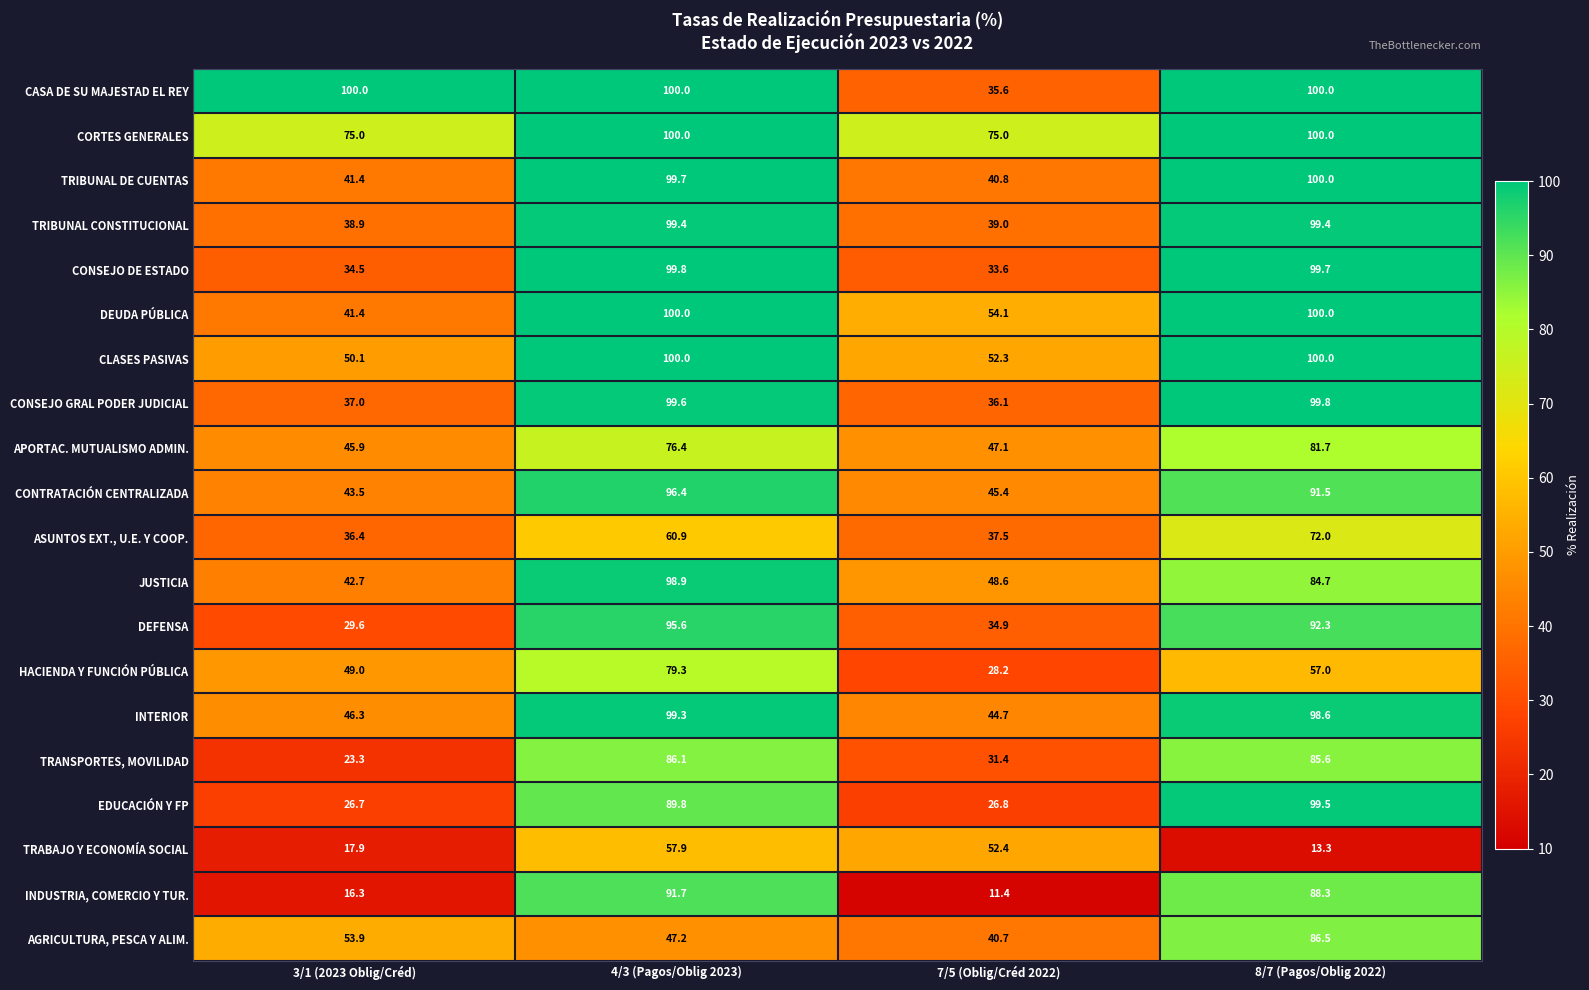

At how many categories does at least one series exceed 59?

4